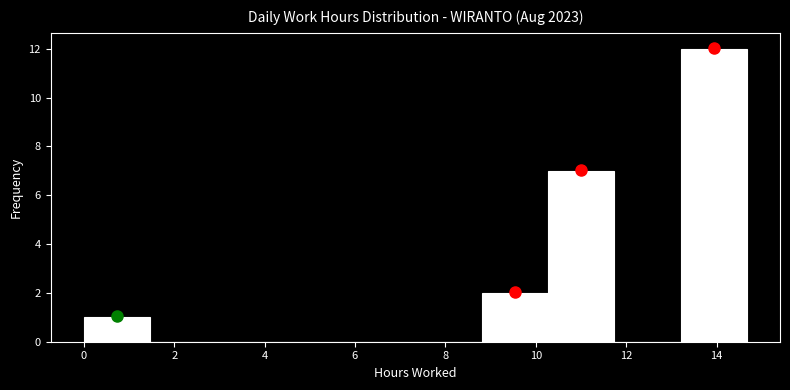

Over which range of the x-axis is the bar tallest?

13.2 to 14.6